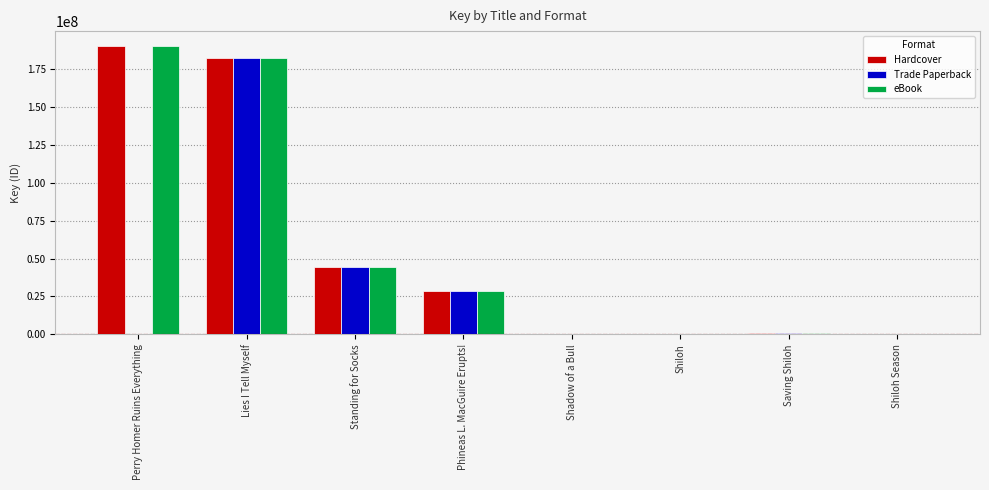

Where is Trade Paperback nearest to the value 91228475?

Standing for Socks